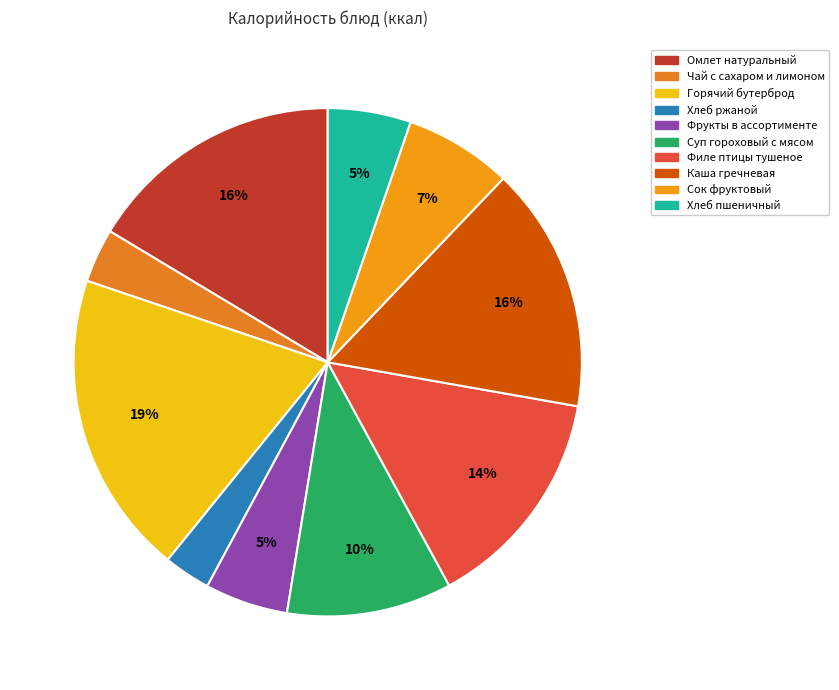

To the nearest percent, what is the difference between the Каша гречневая and Суп гороховый с мясом slice percentages?

5%